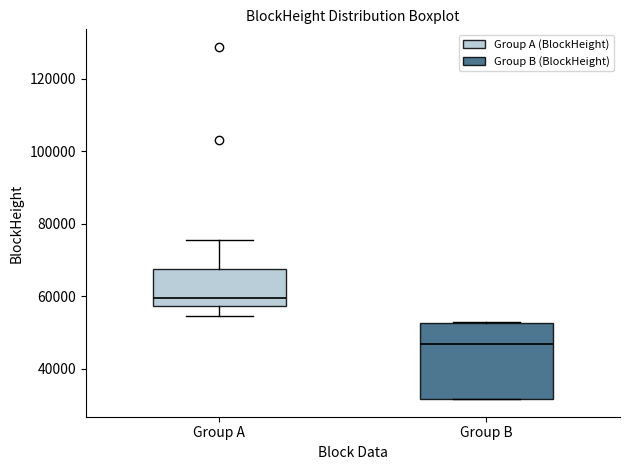

Where is the upper edge of the box for Group A on the y-axis? The values are not printed on the chart, so give them approximately, as read against the axis.

68000